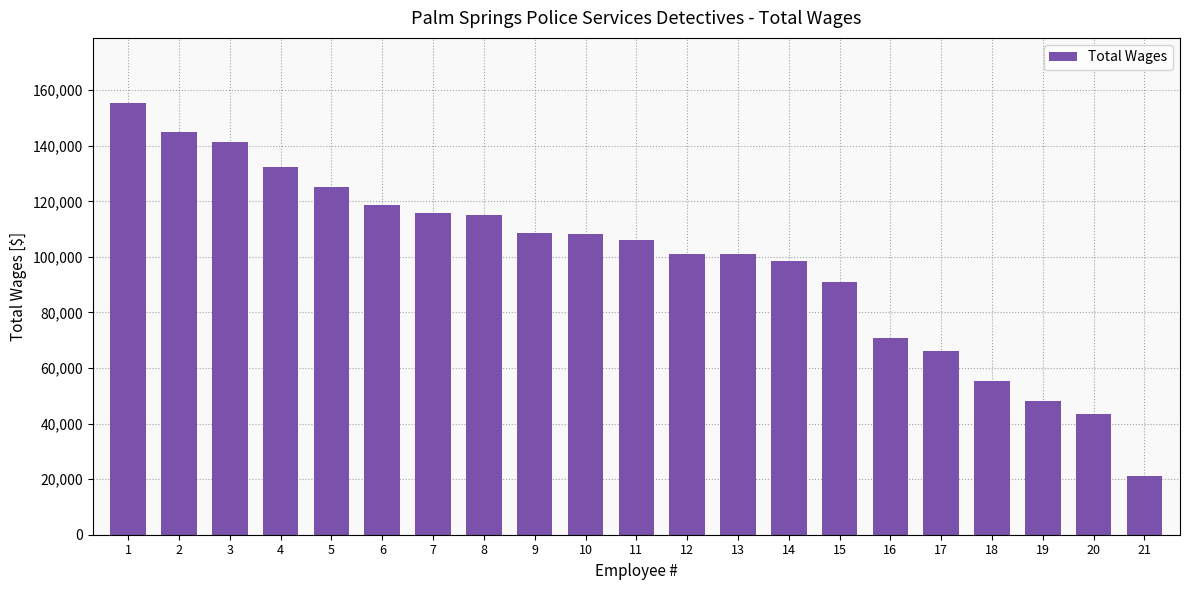

What is the value of the 10th bar from the left?

108120